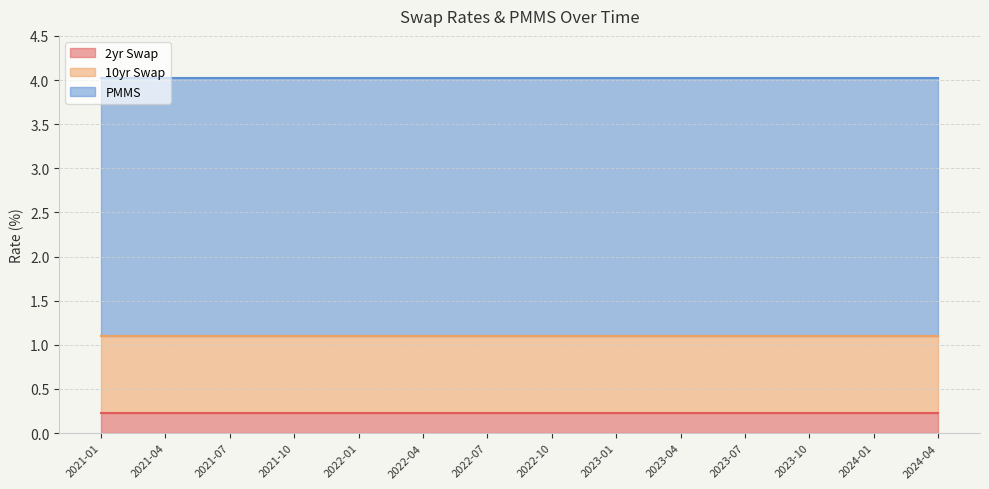

True or false: PMMS and 10yr Swap intersect in this chart.

False